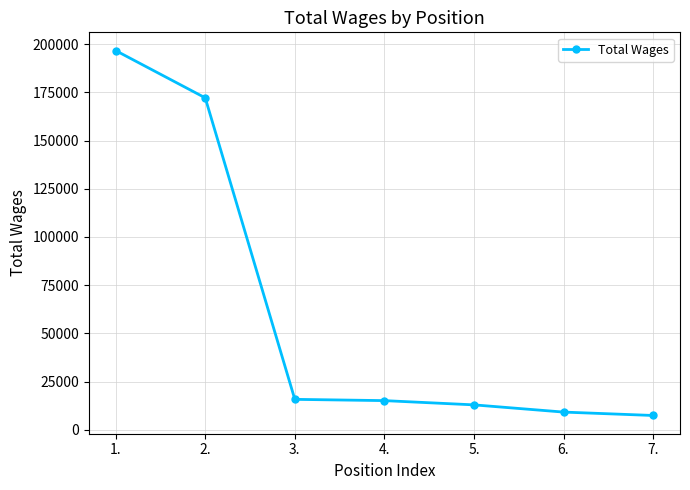

What is the difference between the values at 1. and 2.?

24498